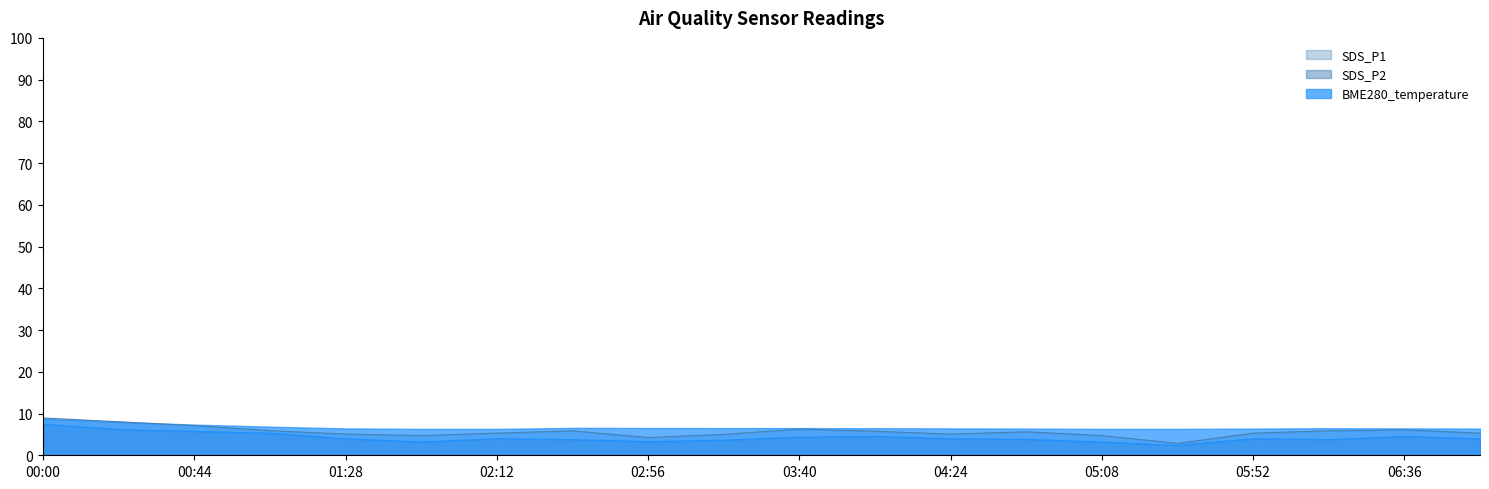

What position from the left is 01:06?

4